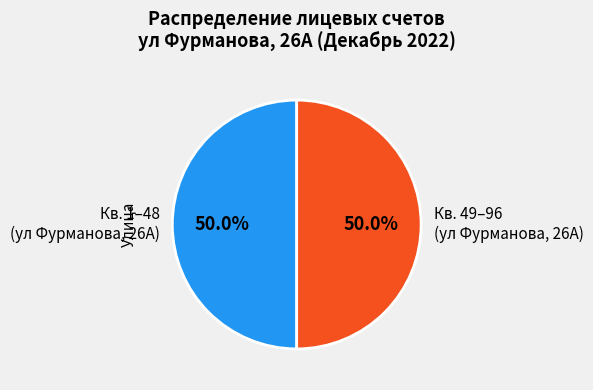

Count the number of slices in the pie.

2